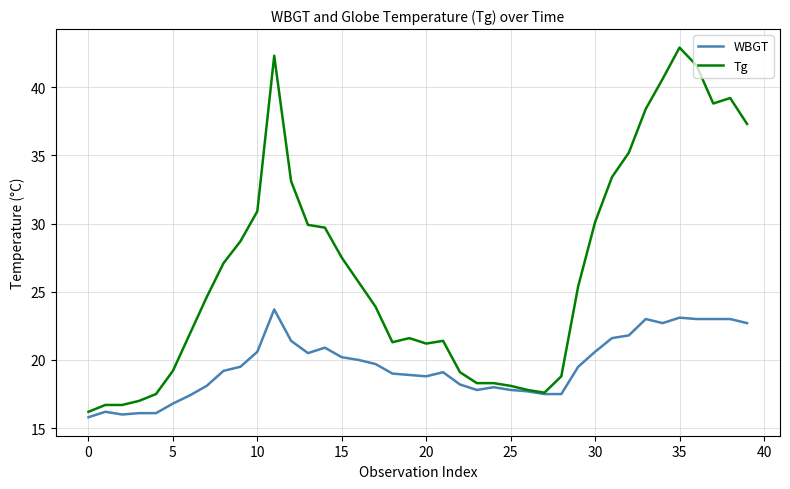

Rank the series by their average value, from lowest to highest.

WBGT, Tg